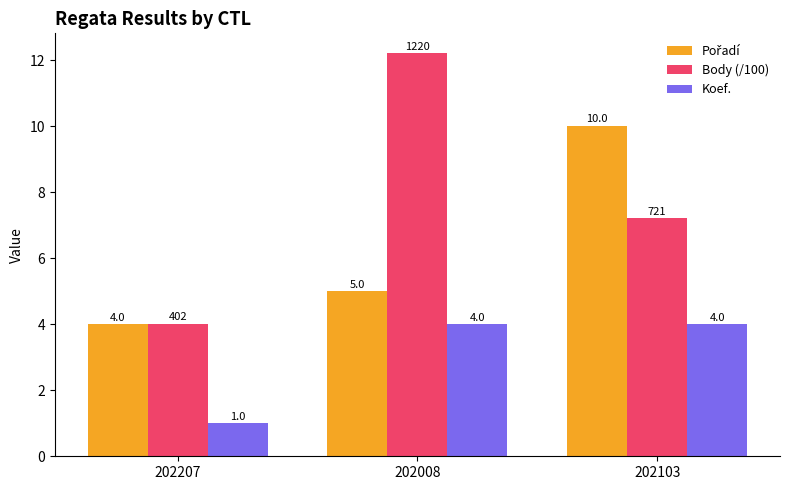

Rank the categories by Body (/100) value from lowest to highest.

202207, 202103, 202008